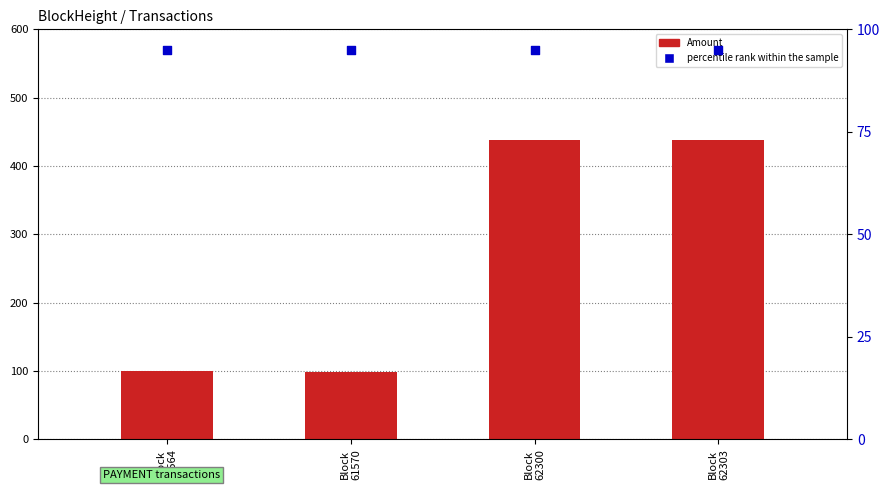

Which series reaches the maximum Y coordinate?

Amount